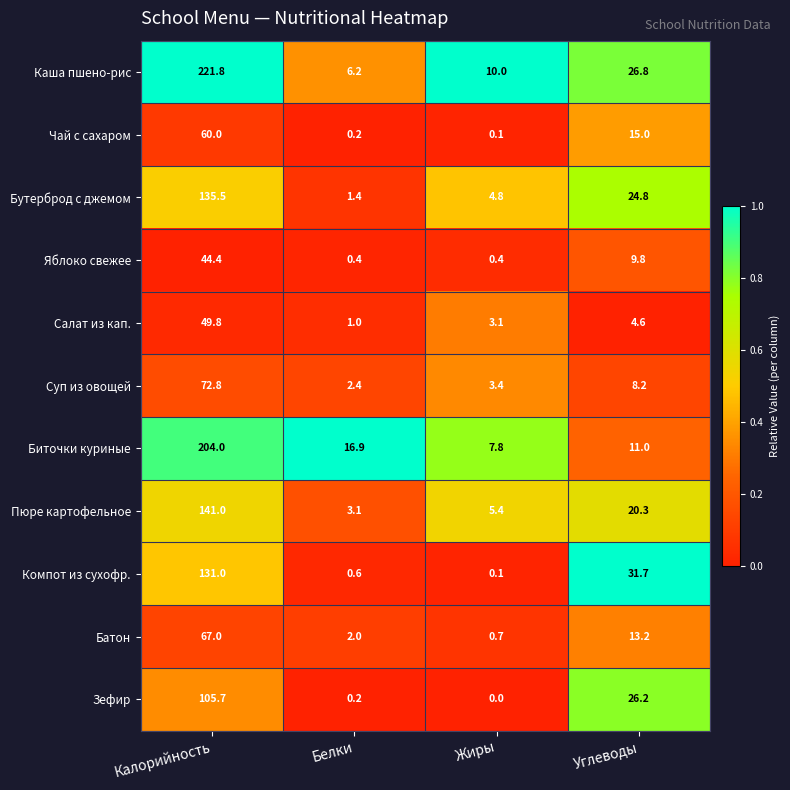

Which category has the lowest value across all series?

Жиры